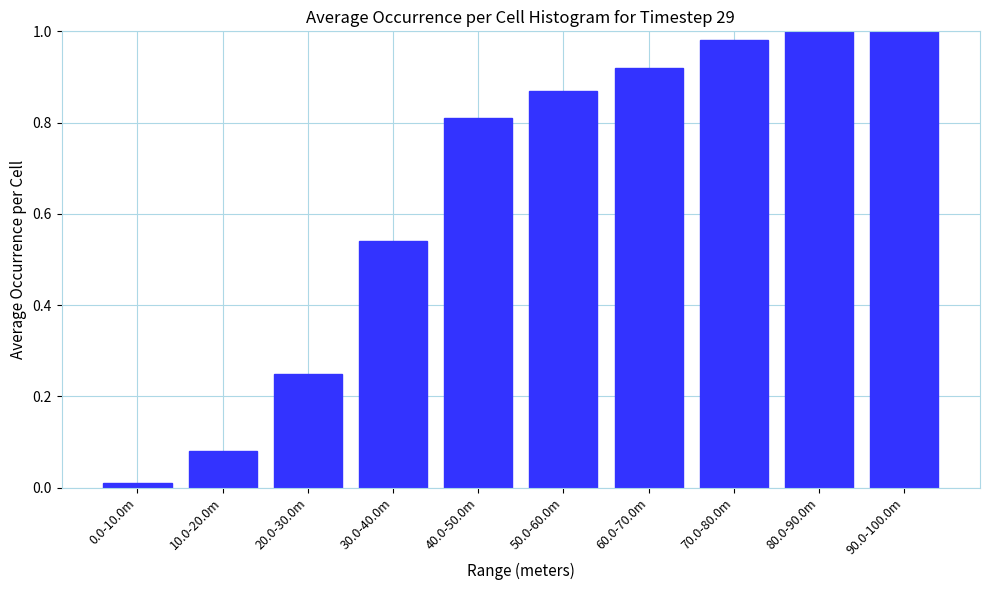

True or false: the data shows 0.1 at 20.0-30.0m.

False